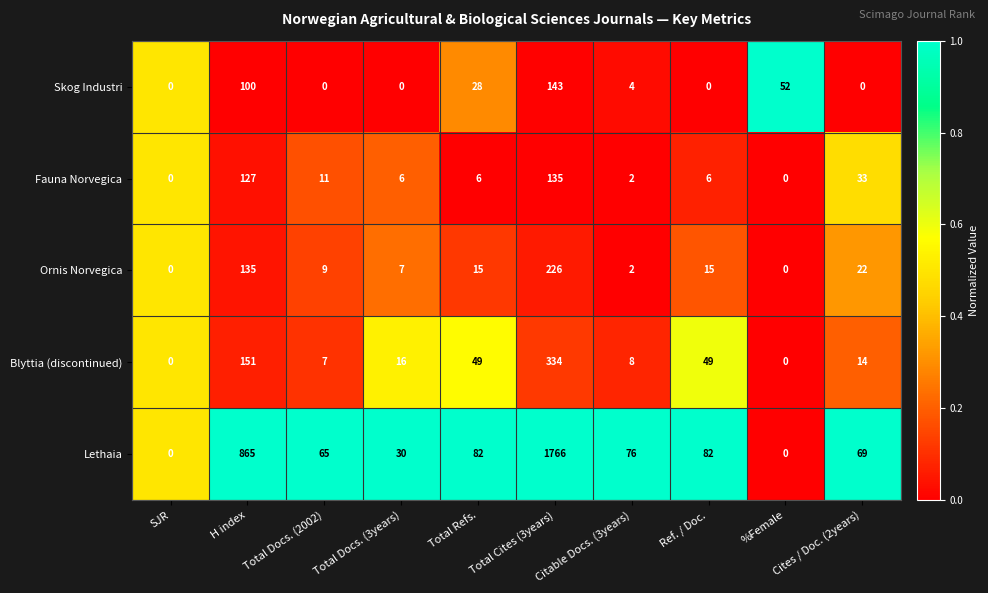

The Blyttia (discontinued) series shows 16 at Total Docs. (3years). True or false?

True